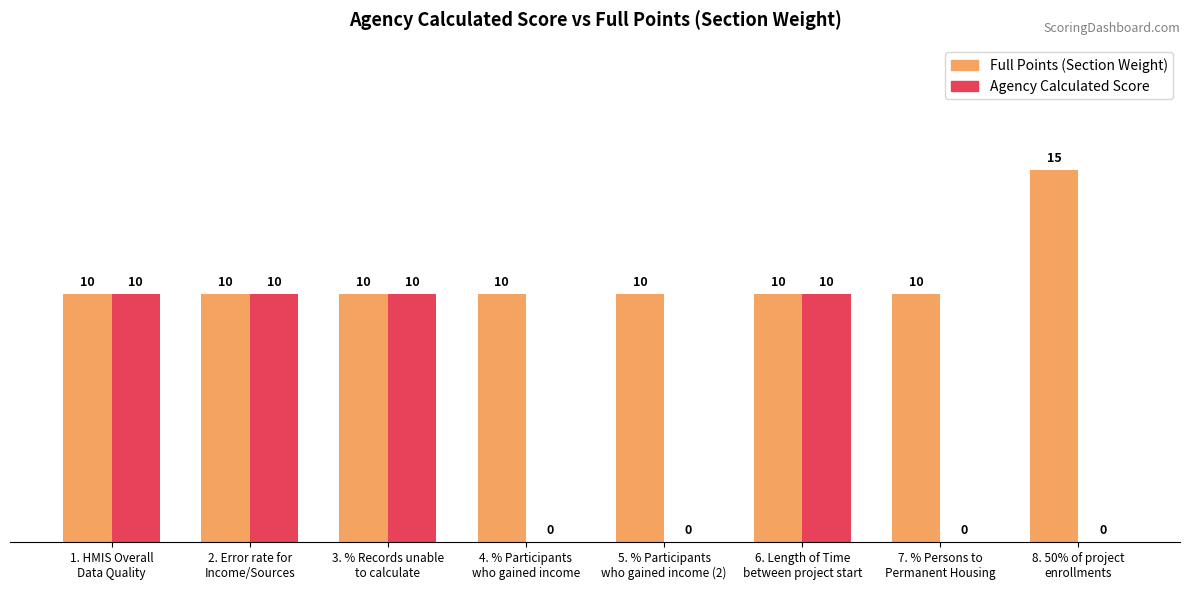

What is the sum of all Full Points (Section Weight) values?

85